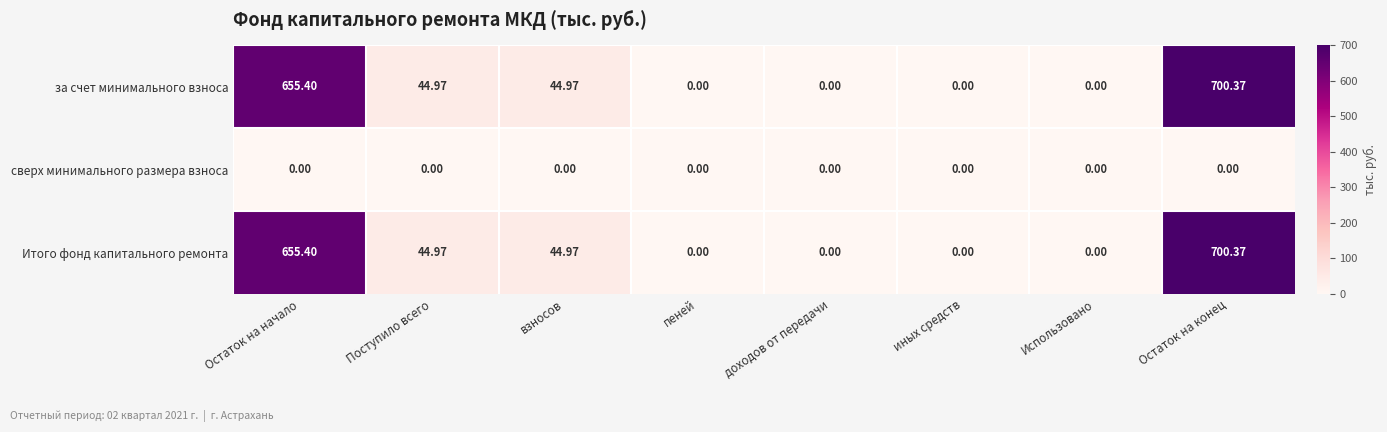

At which category is the sum across all series the highest?

Остаток на конец